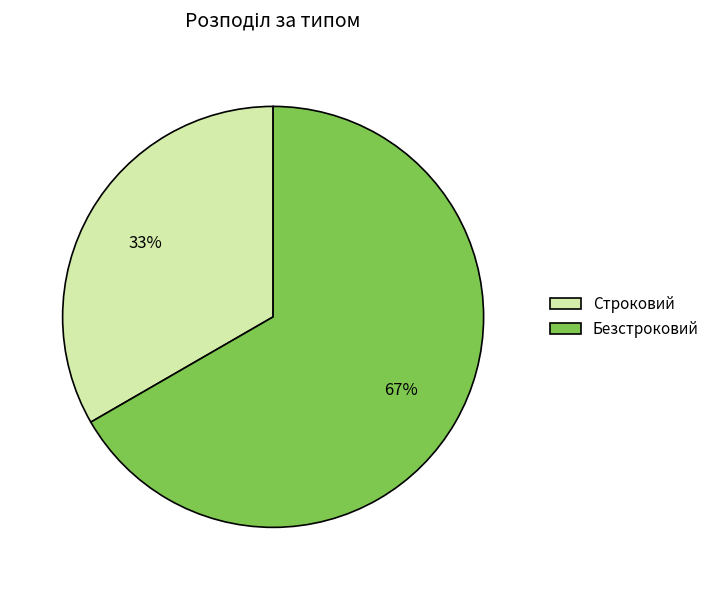

What is the ratio of the value at Строковий to the value at Безстроковий?

0.5